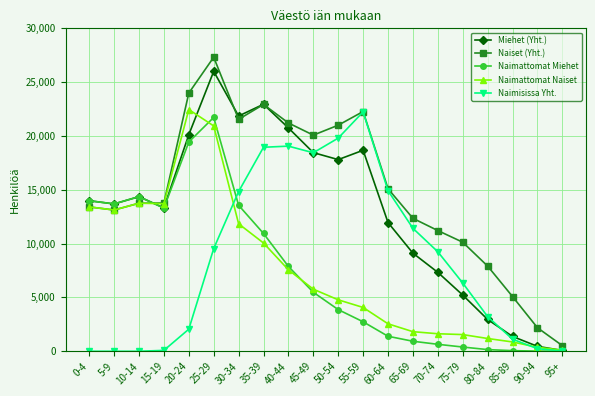

The value of Miehet (Yht.) at 50-54 is 29556. True or false?

False